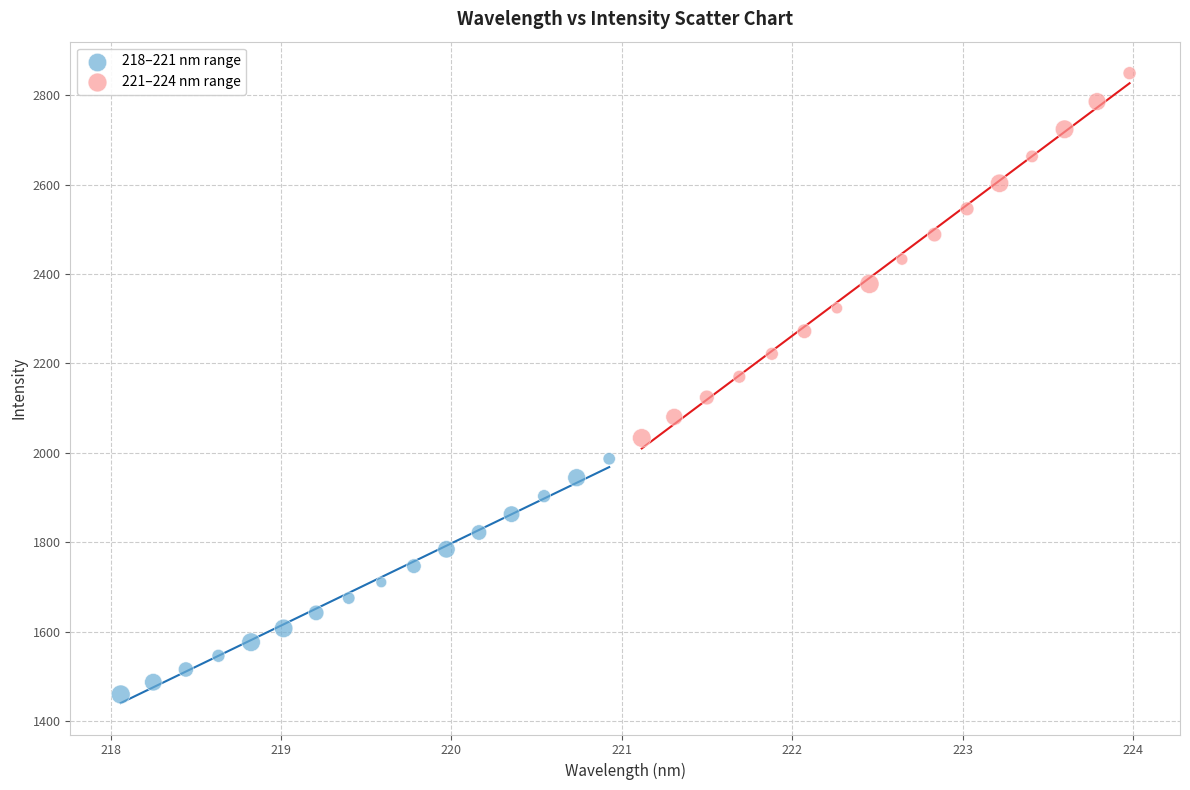

Which series has the widest spread of Y values?

221–224 nm range